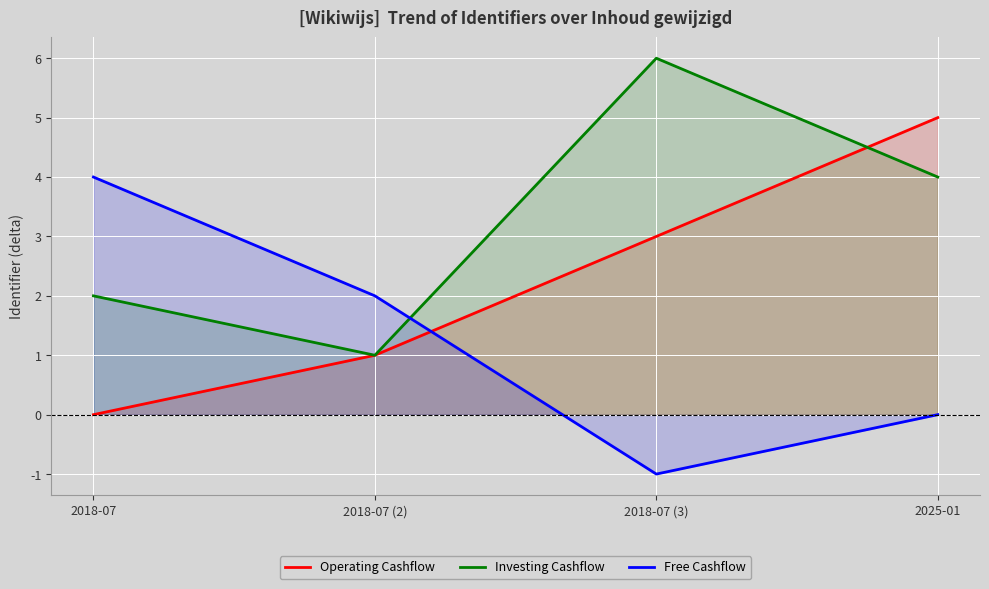

What is the label of the 4th point from the right?

2018-07